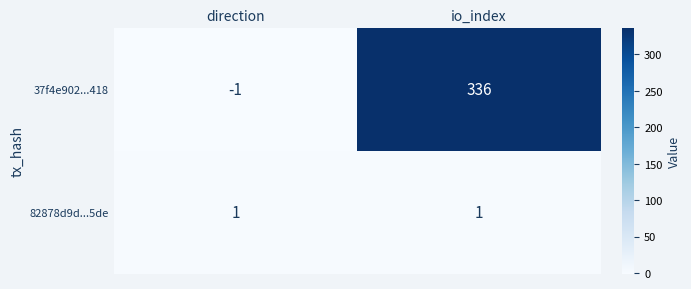

At how many categories does at least one series exceed 196?

1